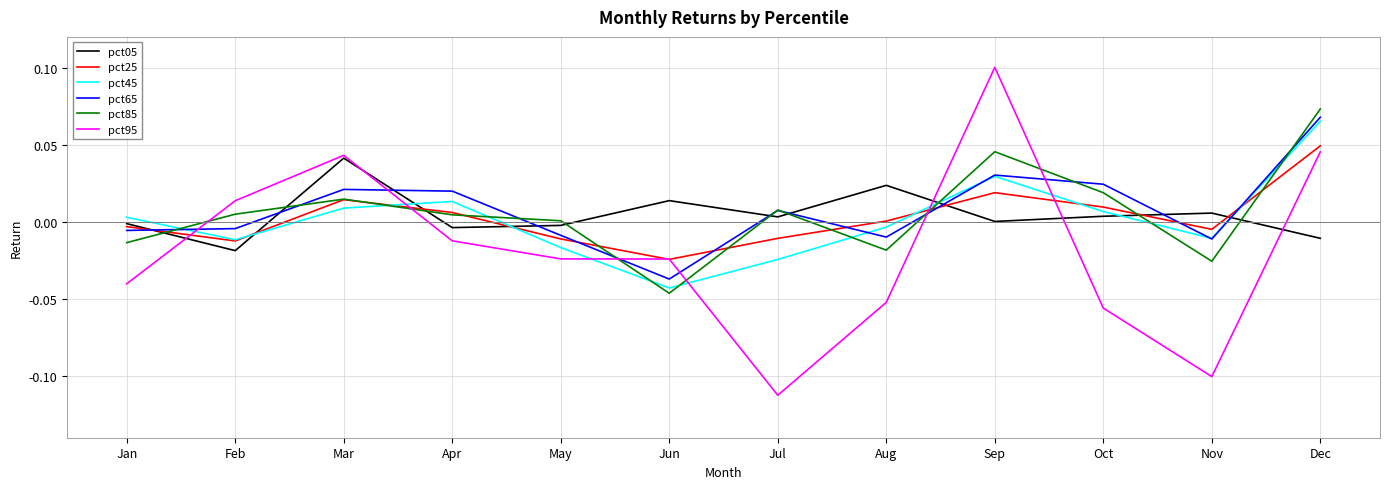

Which category has the highest value across all series?

Sep